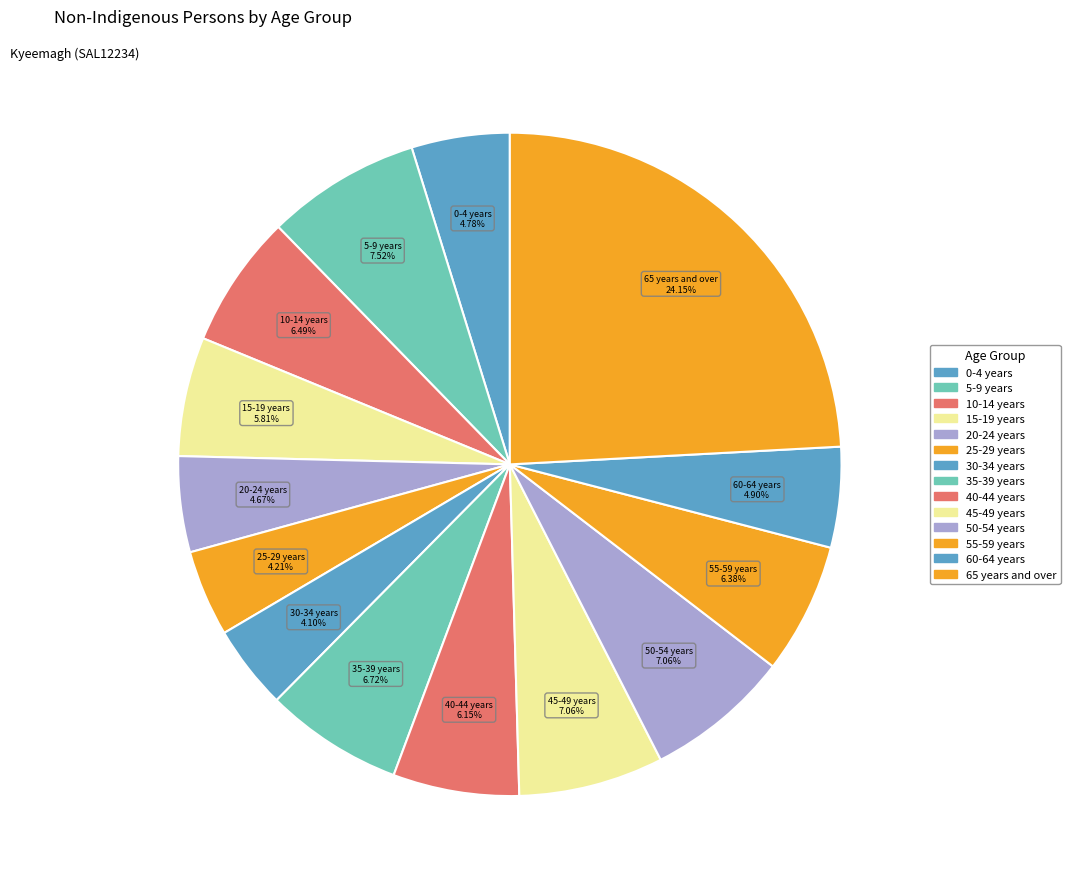

Is it true that 45-49 years is 7% of the pie?

True